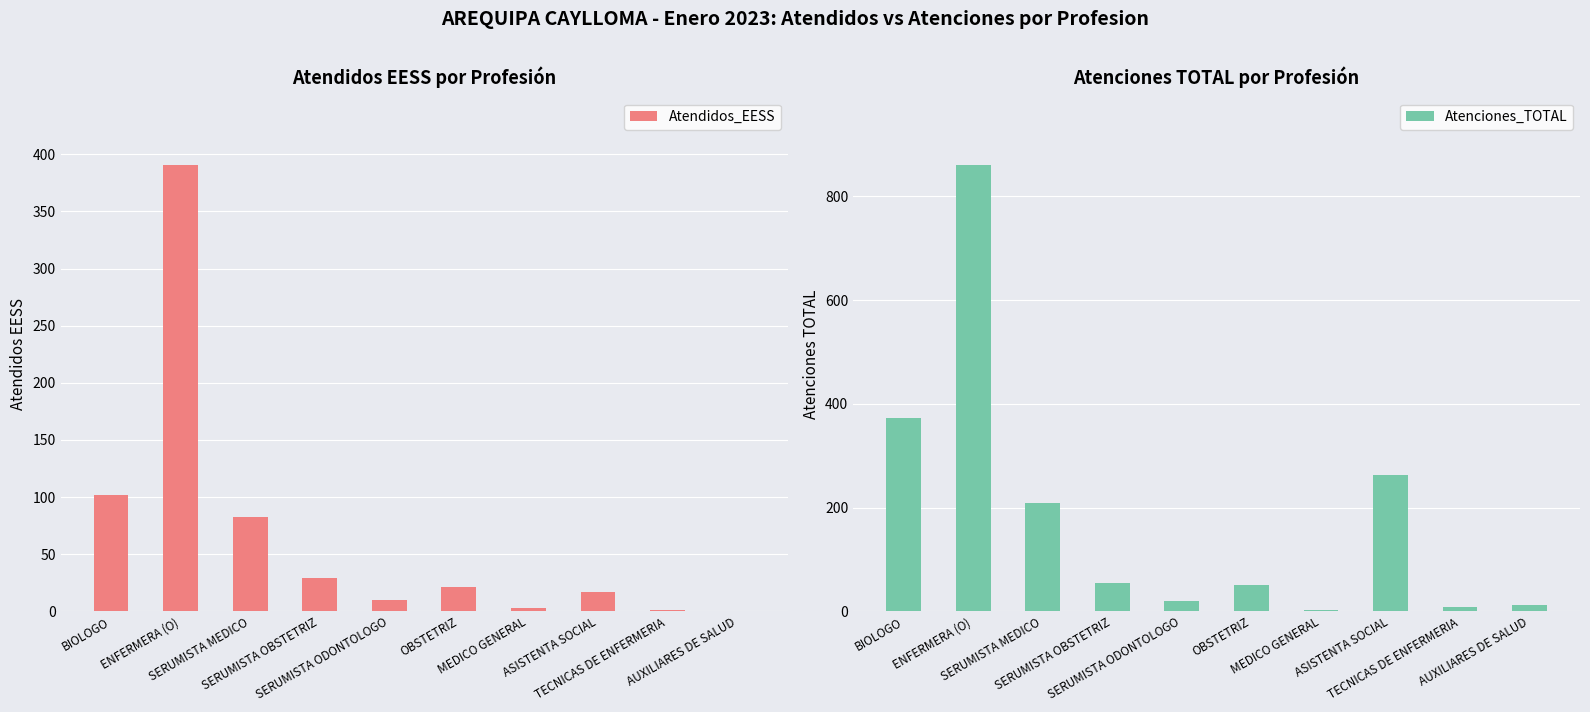

What is the label of the 10th bar from the right?

BIOLOGO